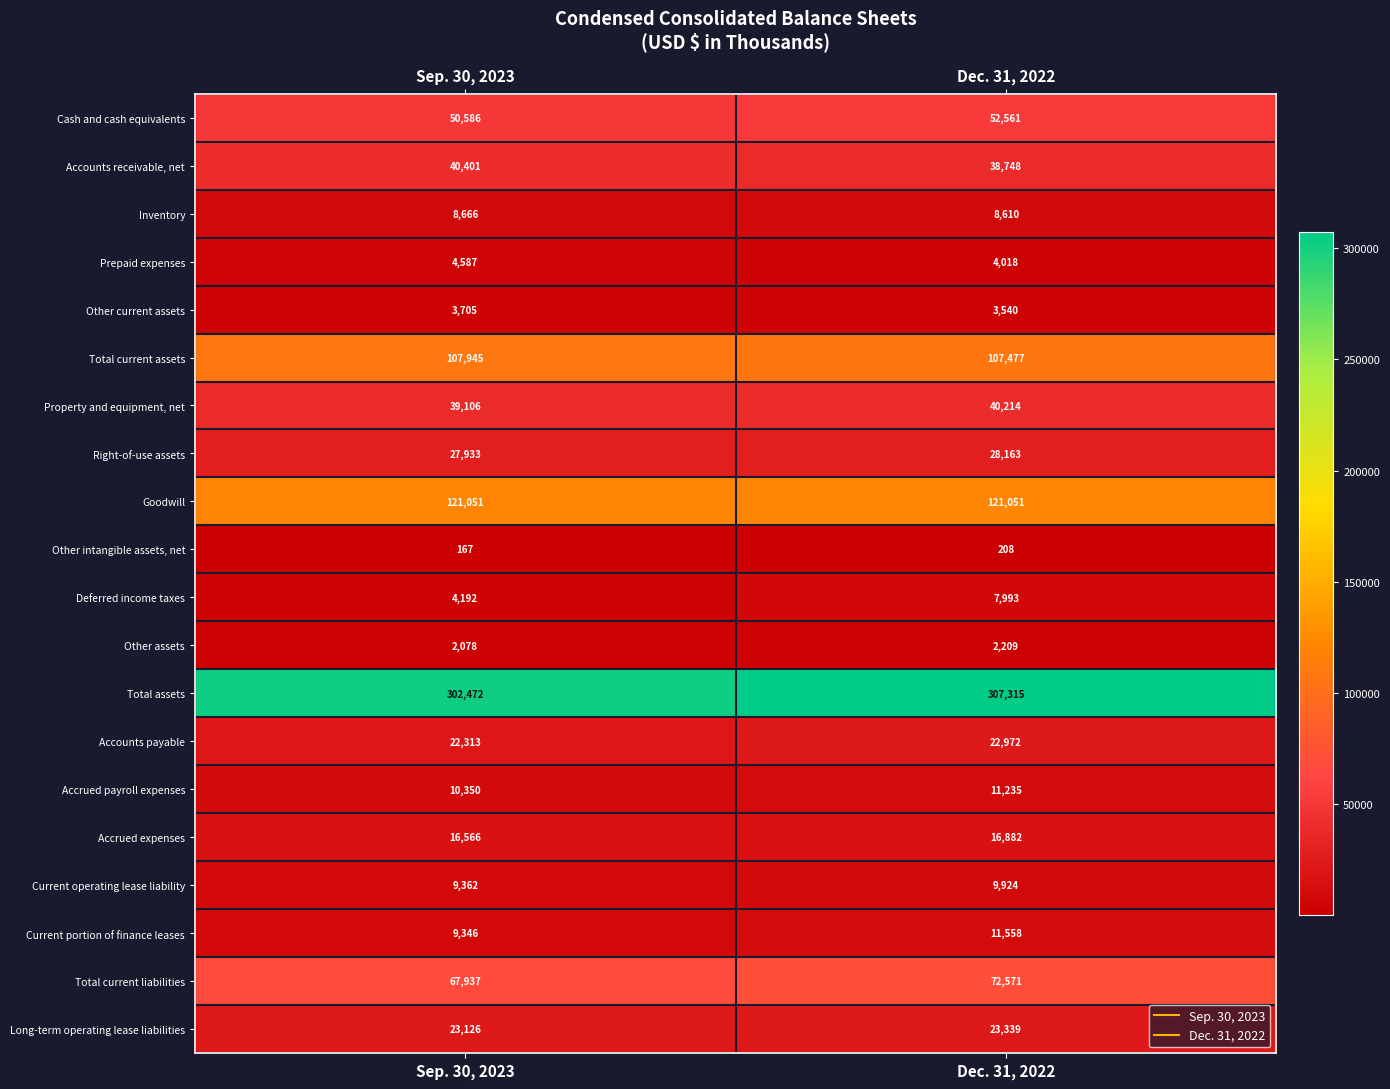

Read the Goodwill value at Dec. 31, 2022.

121051